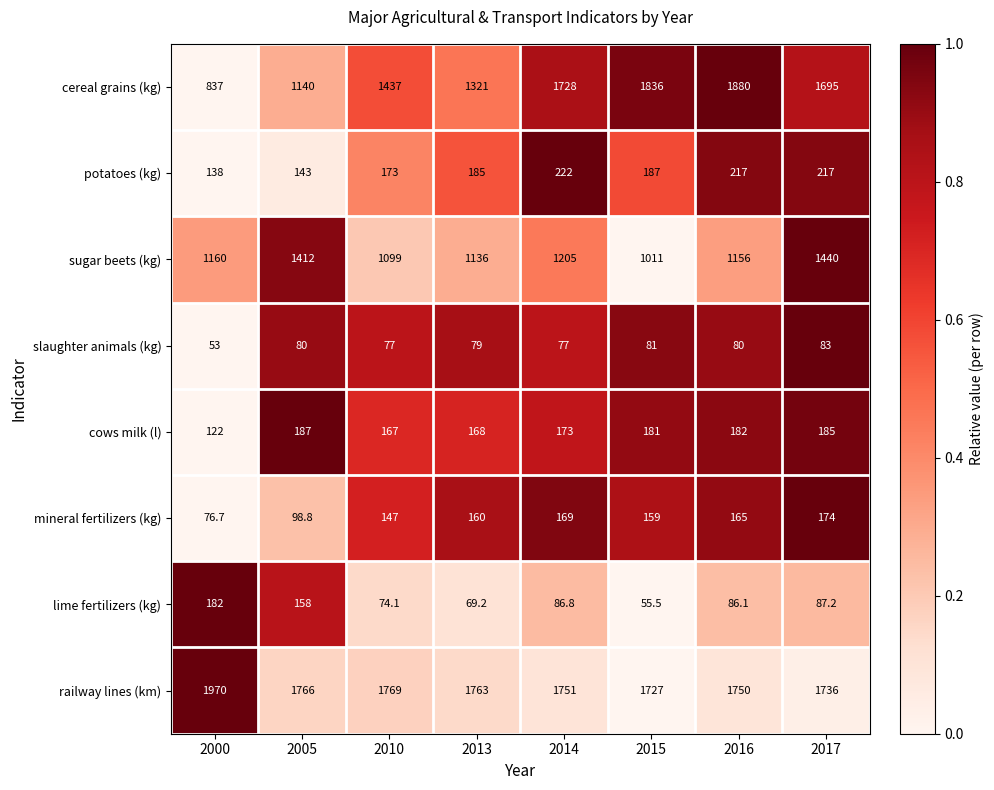

Where is sugar beets (kg) nearest to the value 1225?

2014